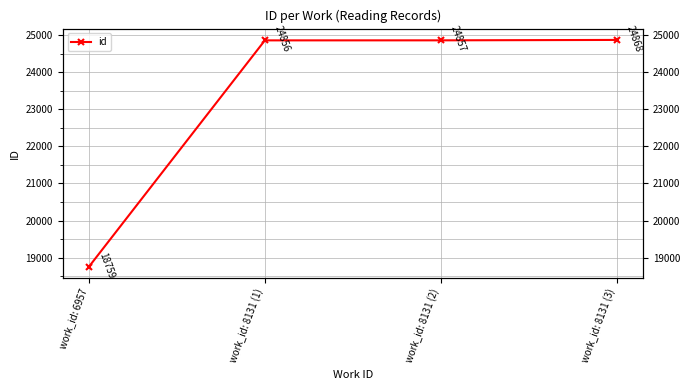

What is the change in value from work_id: 6957 to work_id: 8131 (3)?

+6109